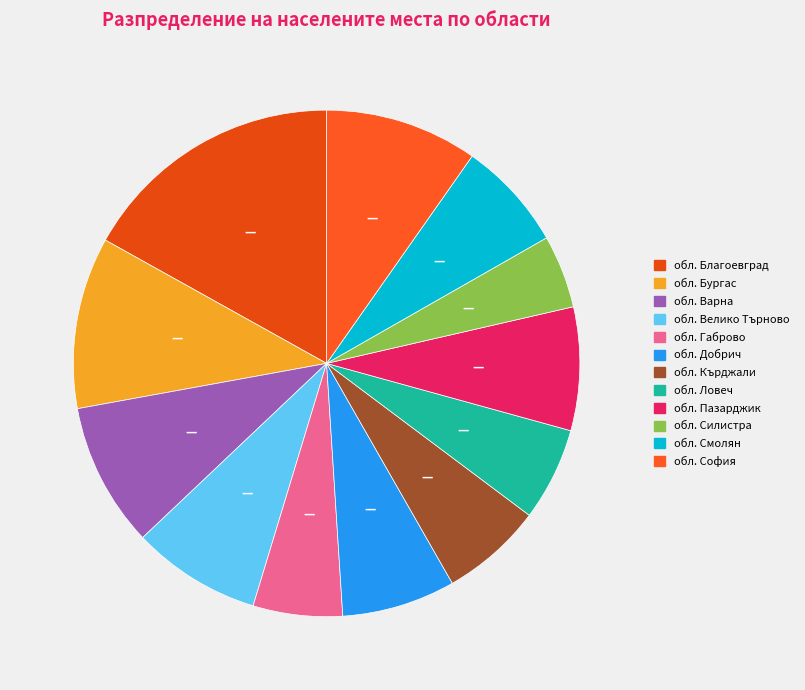

True or false: обл. Ловеч accounts for 1% of the total.

False